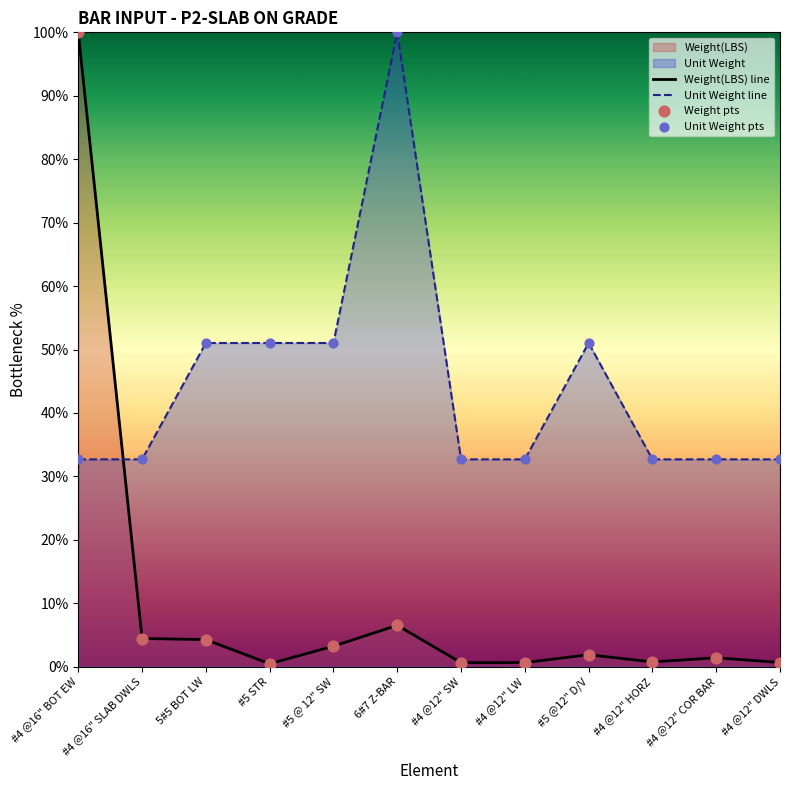

Which series contains the lowest Y value?

Weight(LBS) line